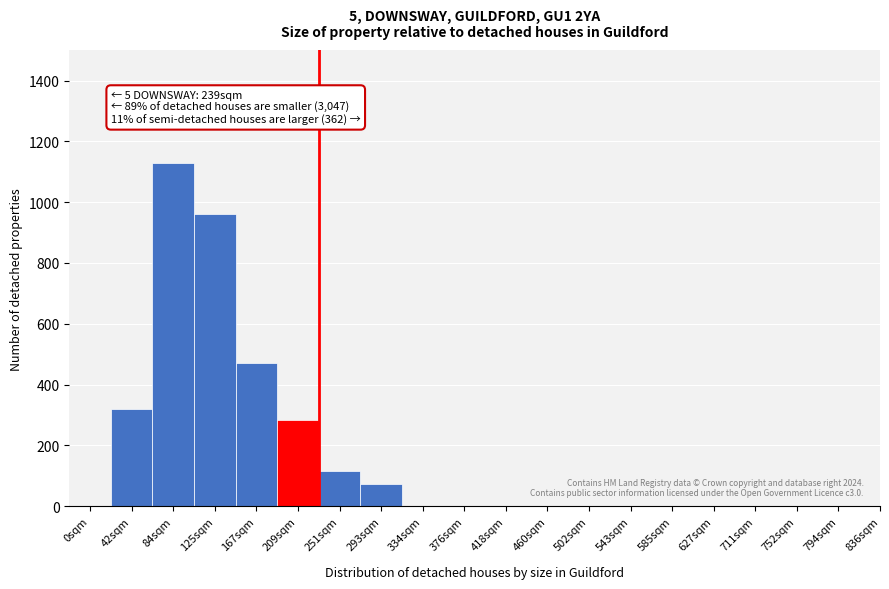

Reading left to right, list all the values displayed in this chart.

0sqm=0	42sqm=320	84sqm=1130	125sqm=960	167sqm=470	209sqm=285	251sqm=115	293sqm=75	334sqm=0	376sqm=0	418sqm=0	460sqm=0	502sqm=0	543sqm=0	585sqm=0	627sqm=0	711sqm=0	752sqm=0	794sqm=0